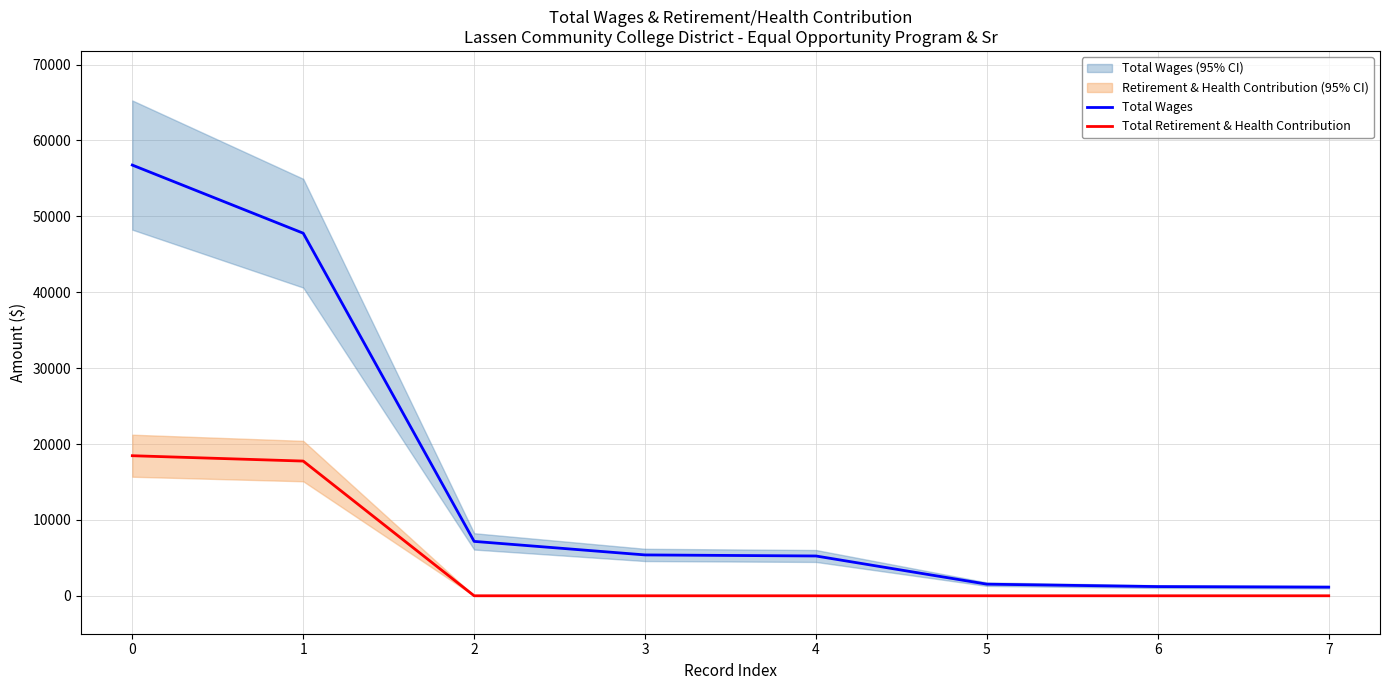

Is the value of Total Retirement & Health Contribution at 6 greater than the value of Total Wages at 2?

No